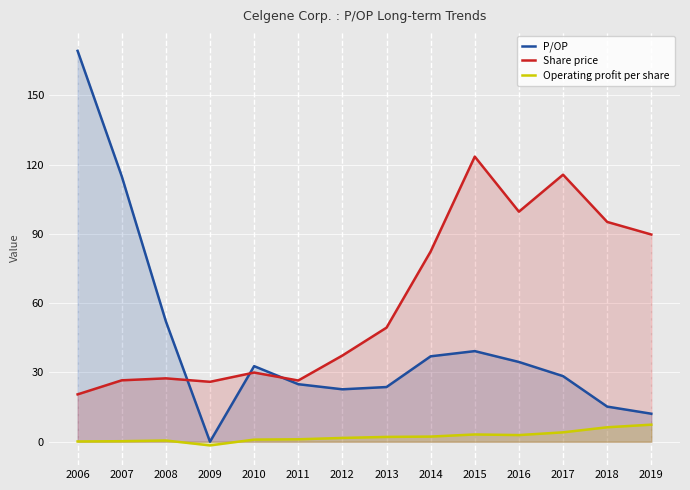

What is the sum of all Share price values?

849.5